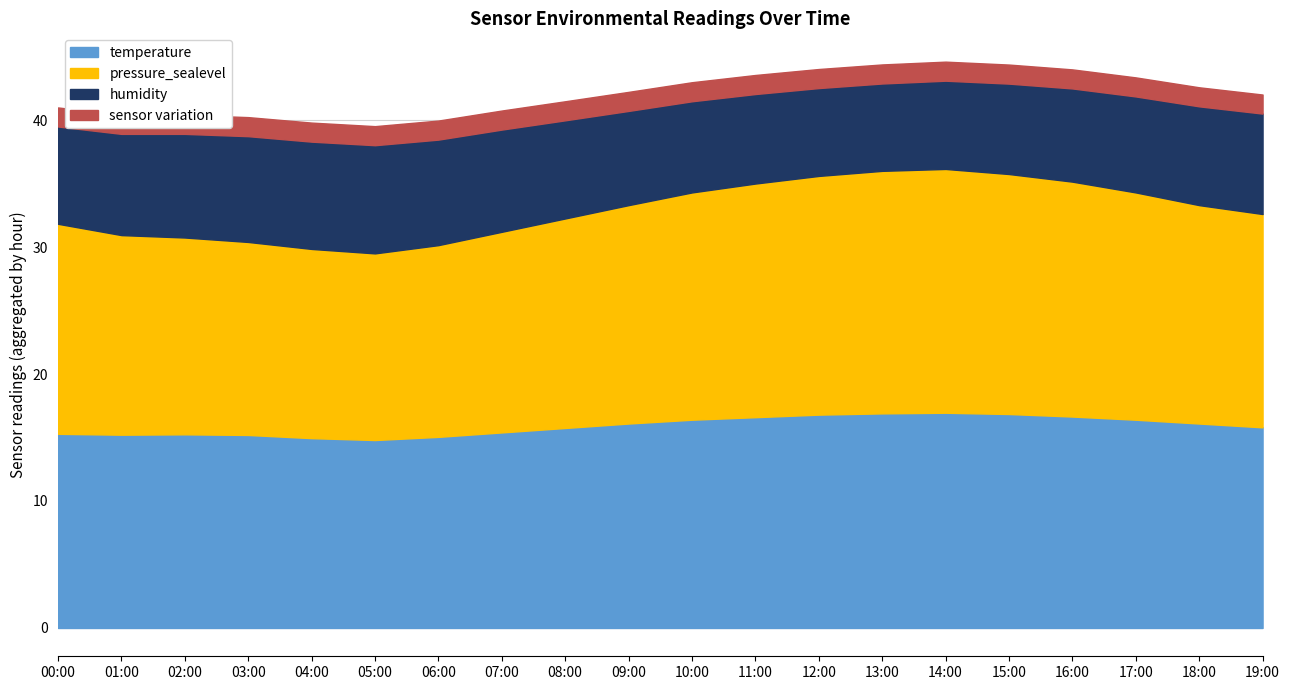

What is the total value across all series at 04:00?

39.8